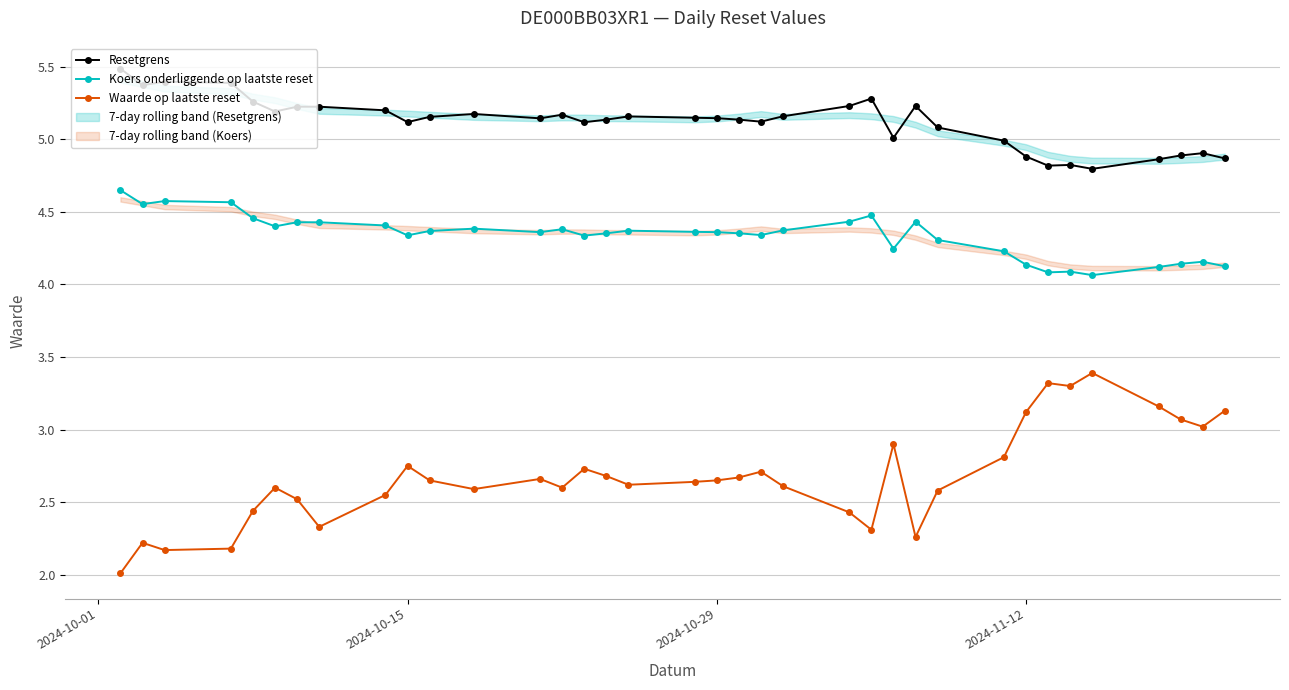

True or false: Koers onderliggende op laatste reset and Resetgrens intersect in this chart.

False